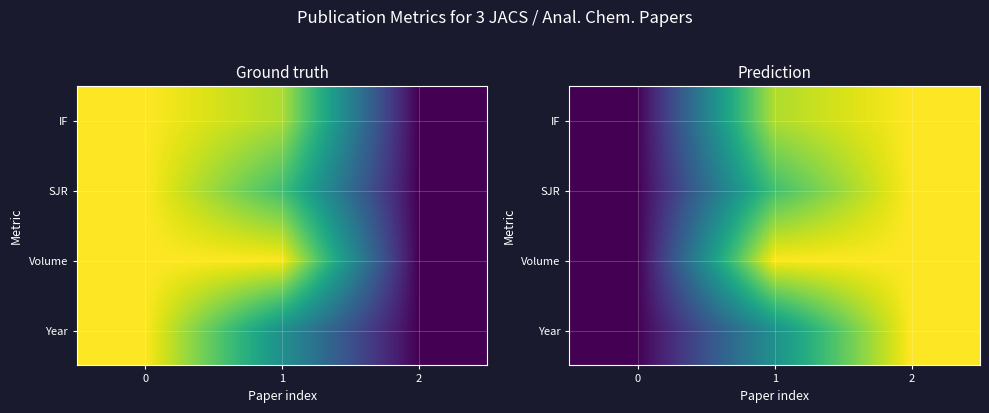

At which category is the sum across all series the highest?

2